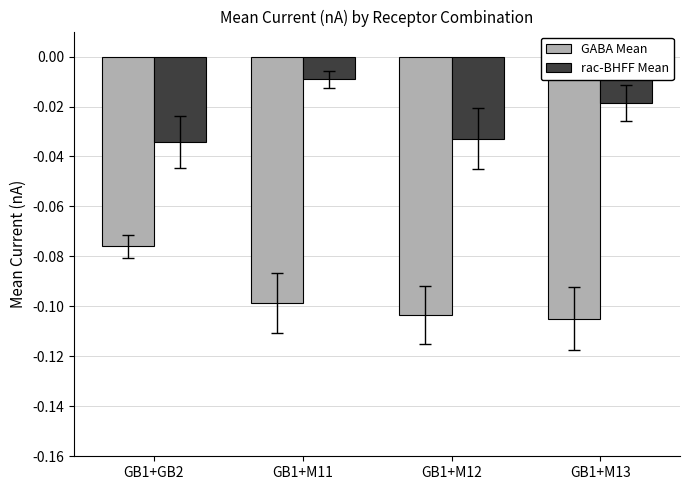

Which label corresponds to the smallest value in the chart?

GB1+M13